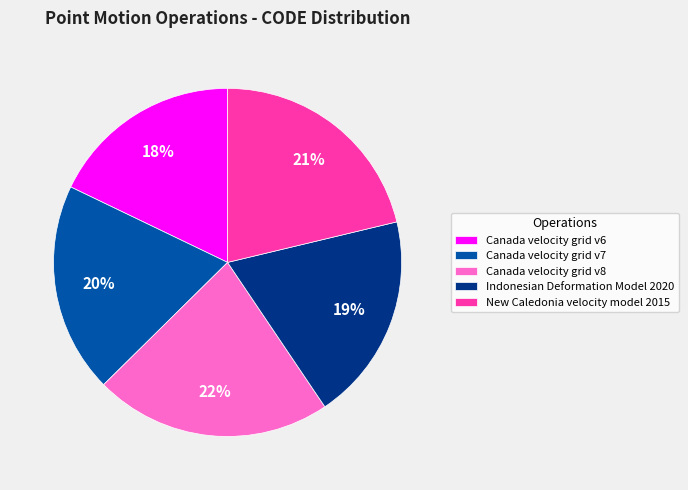

Which slice is the largest?

Canada velocity grid v8